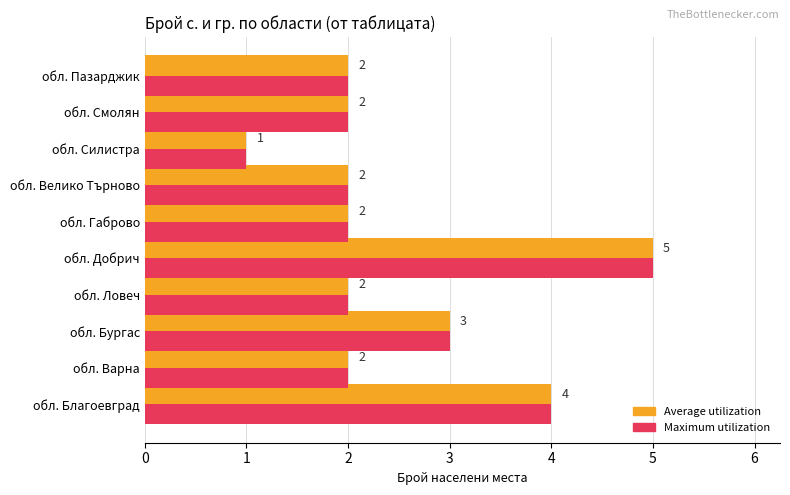

Where is Average utilization nearest to the value 3?

обл. Бургас